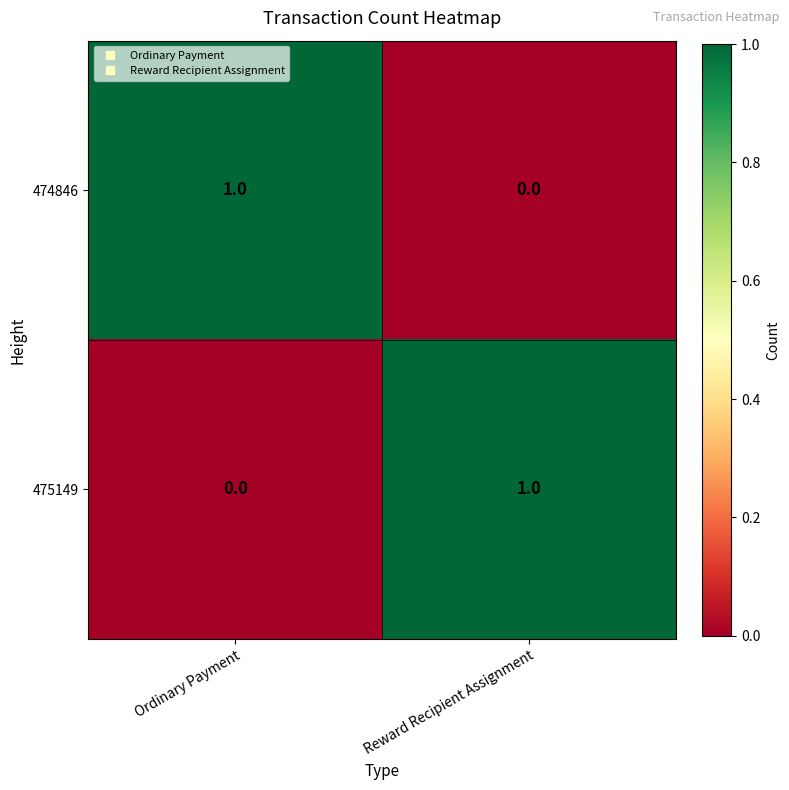

At which label does 474846 reach its minimum?

Reward Recipient Assignment